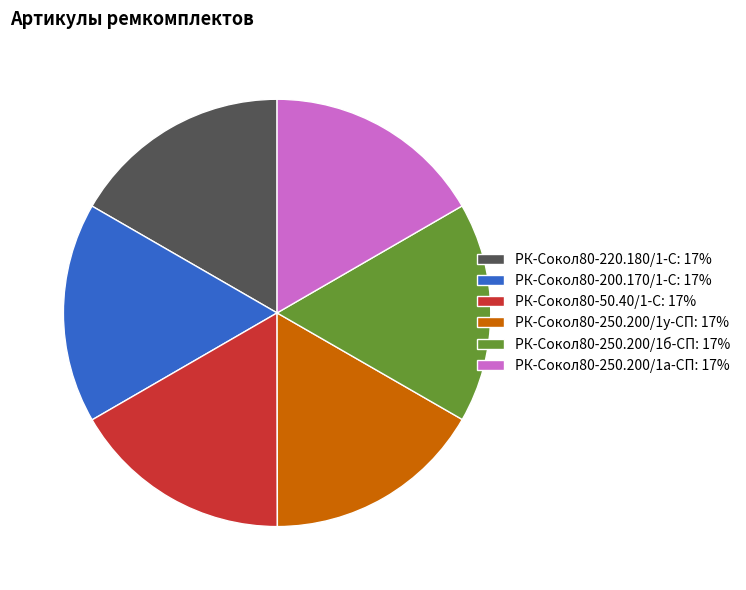

What is the ratio of the value at РК-Сокол80-250.200/1а-СП: 17% to the value at РК-Сокол80-220.180/1-С: 17%?

1.0